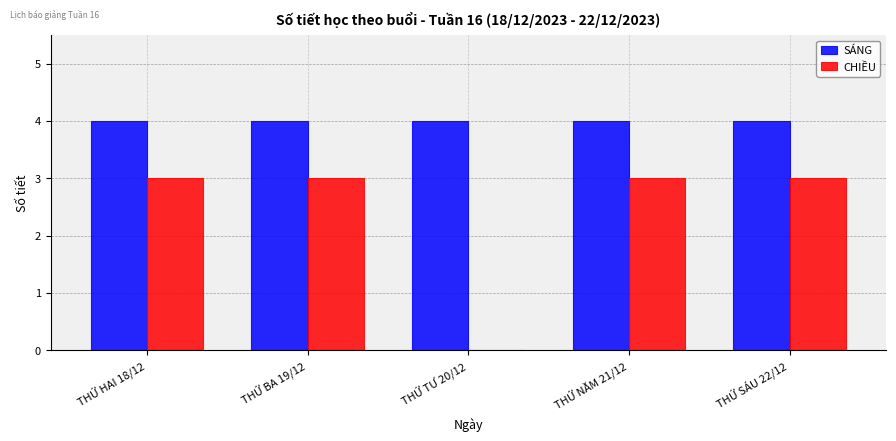

Reading right to left, what are all the values shown in this chart?

SÁNG: THỨ SÁU 22/12=4	THỨ NĂM 21/12=4	THỨ TƯ 20/12=4	THỨ BA 19/12=4	THỨ HAI 18/12=4
CHIỀU: THỨ SÁU 22/12=3	THỨ NĂM 21/12=3	THỨ TƯ 20/12=0	THỨ BA 19/12=3	THỨ HAI 18/12=3